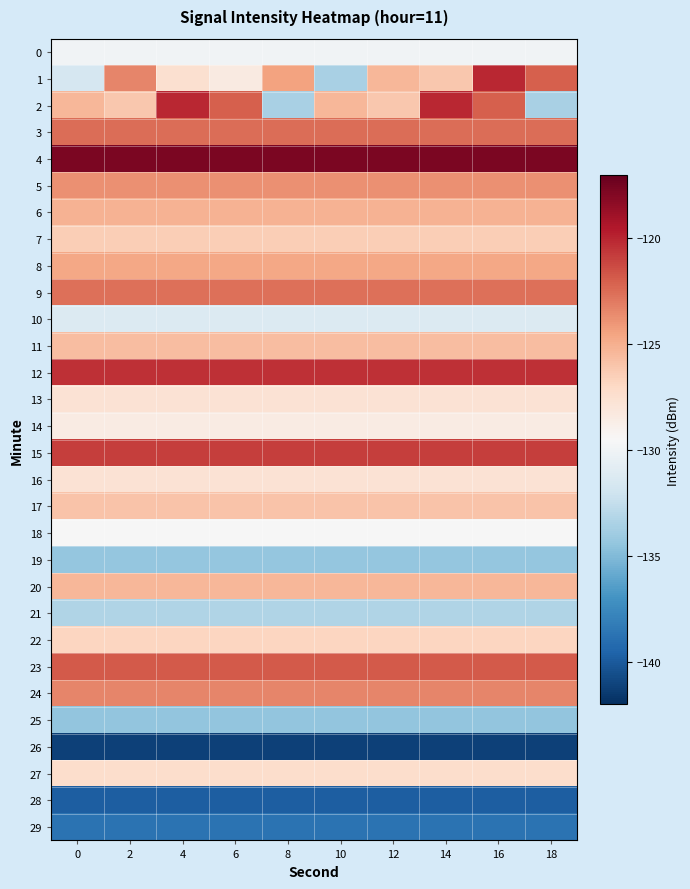

At 0, list the series in order from largest to smallest.

row_4, row_12, row_15, row_23, row_3, row_9, row_24, row_5, row_8, row_6, row_2, row_20, row_11, row_17, row_7, row_22, row_27, row_16, row_13, row_14, row_18, row_0, row_10, row_1, row_21, row_19, row_25, row_29, row_28, row_26